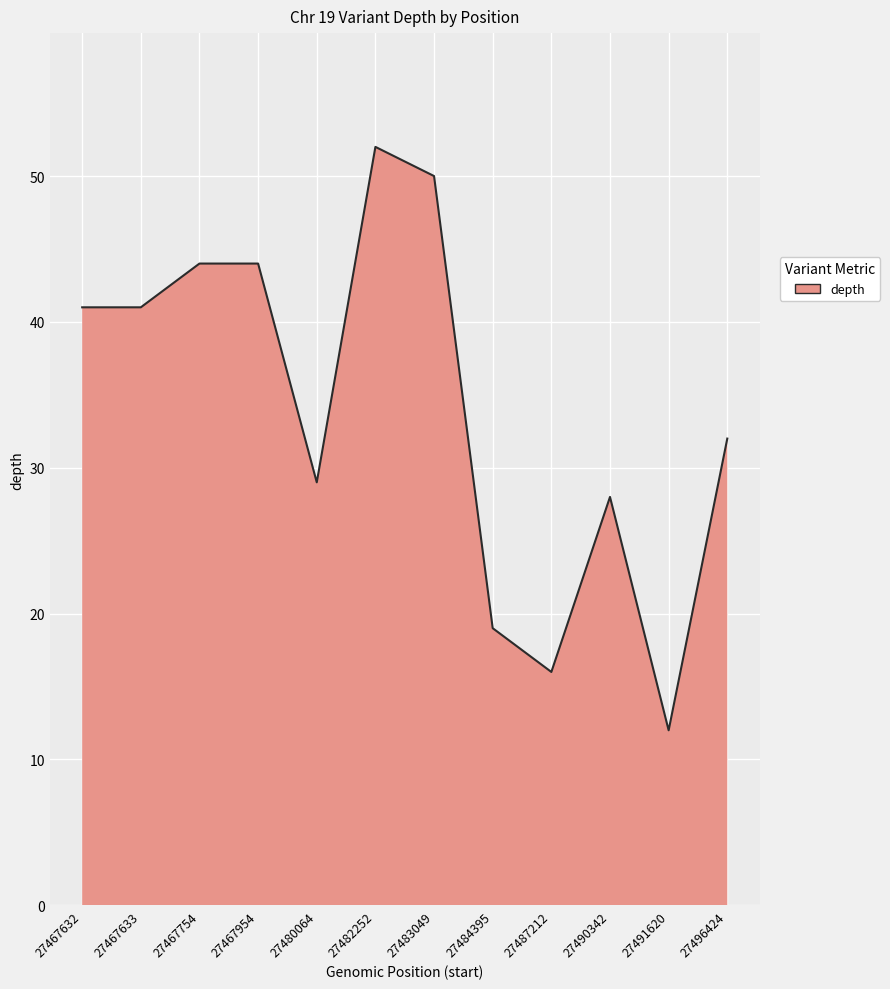

What is the sum of all values?

408